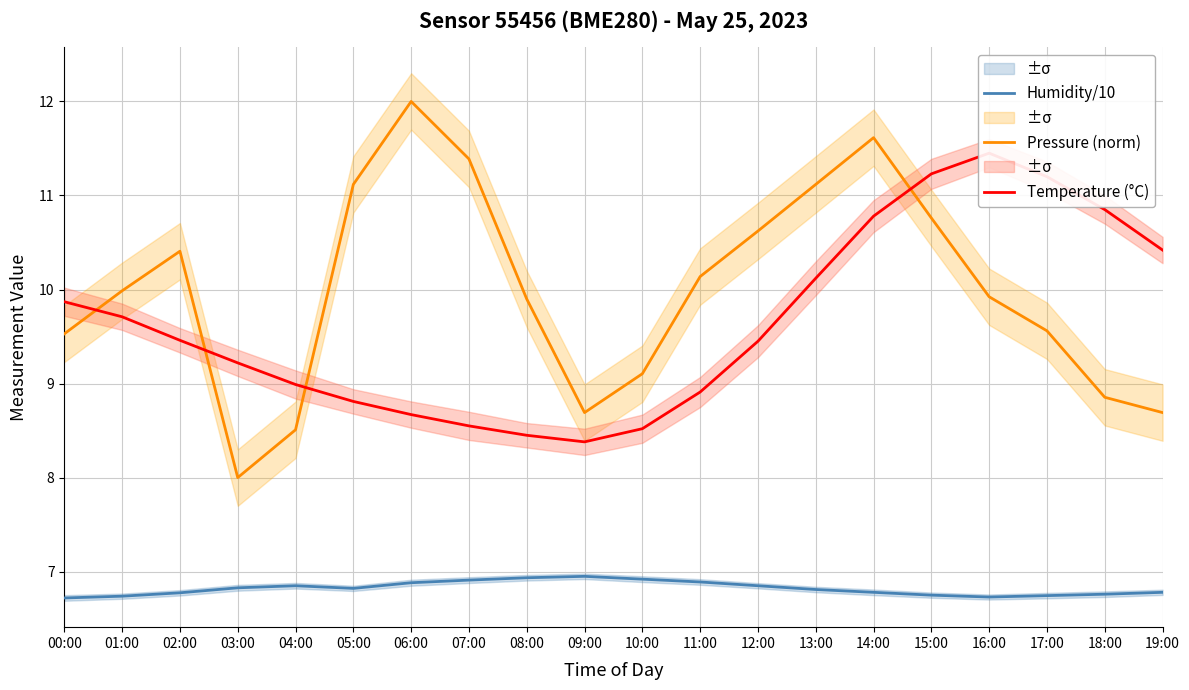

What is the smallest value displayed?

6.7